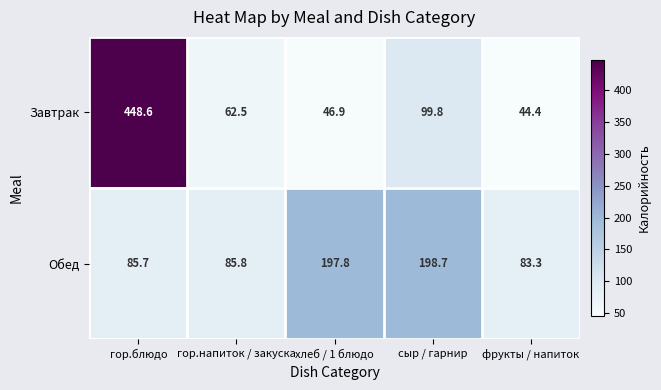

At which label is Обед closest to 141?

гор.напиток / закуска